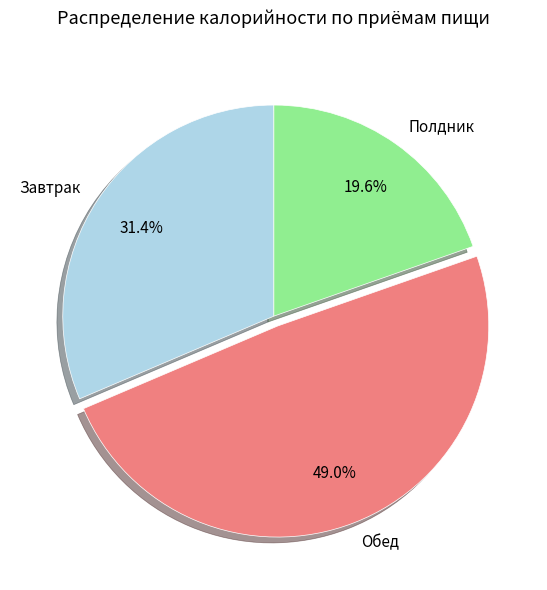

Is there a majority slice in this chart?

No